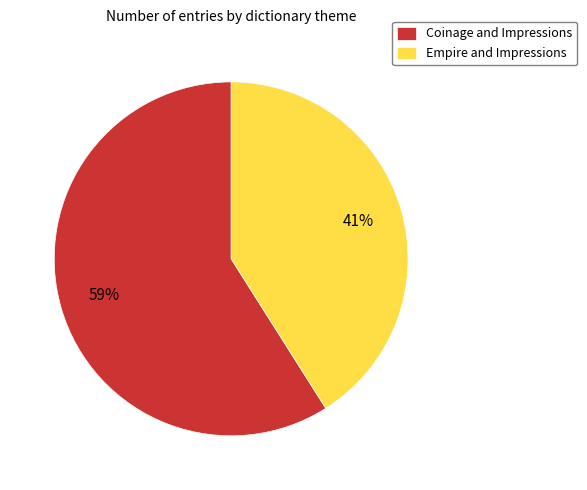

Combined, do Coinage and Impressions and Empire and Impressions account for over 50%?

Yes